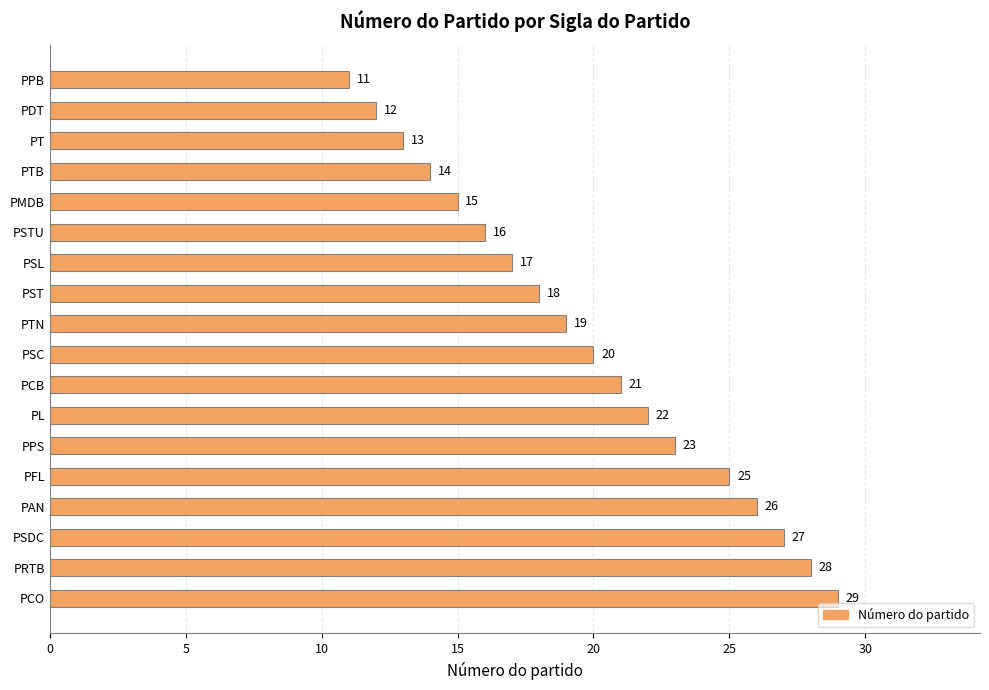

What is the average value?

20